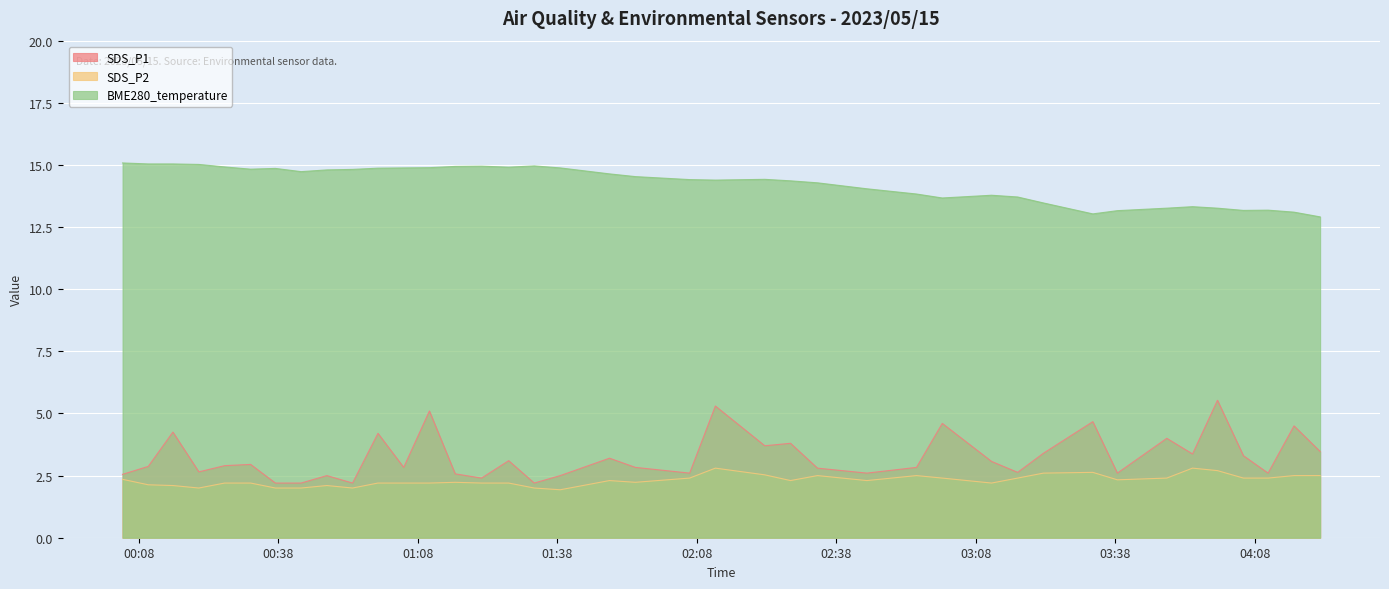

What value does the BME280_temperature series have at 2023/05/15 02:06:27?

14.4